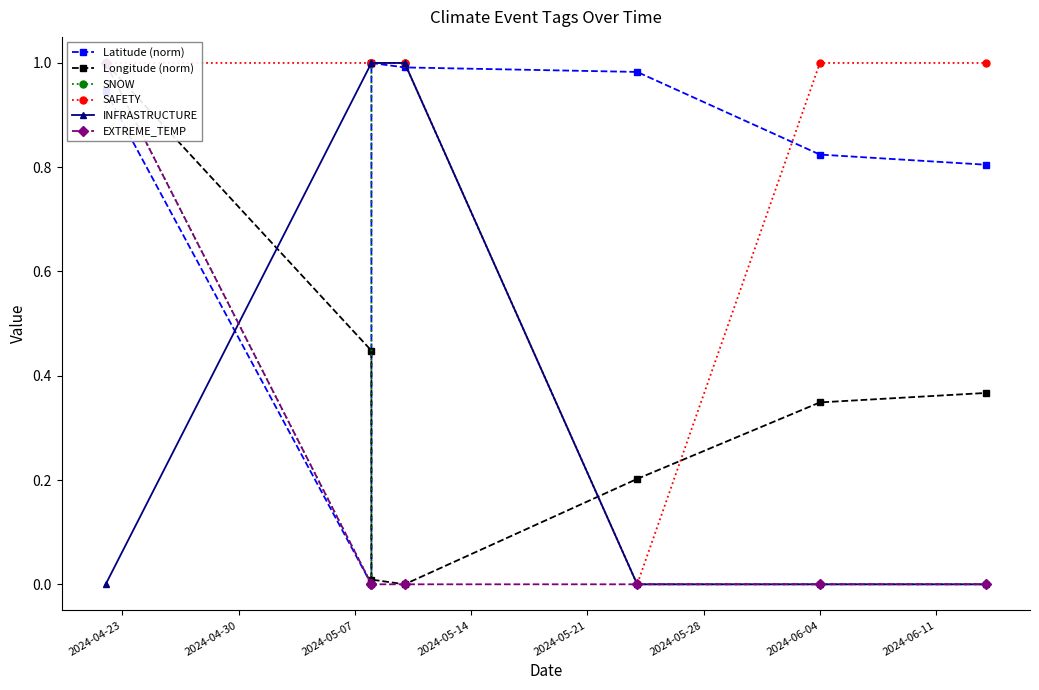

What is the label of the 7th point from the right?

2024-04-23